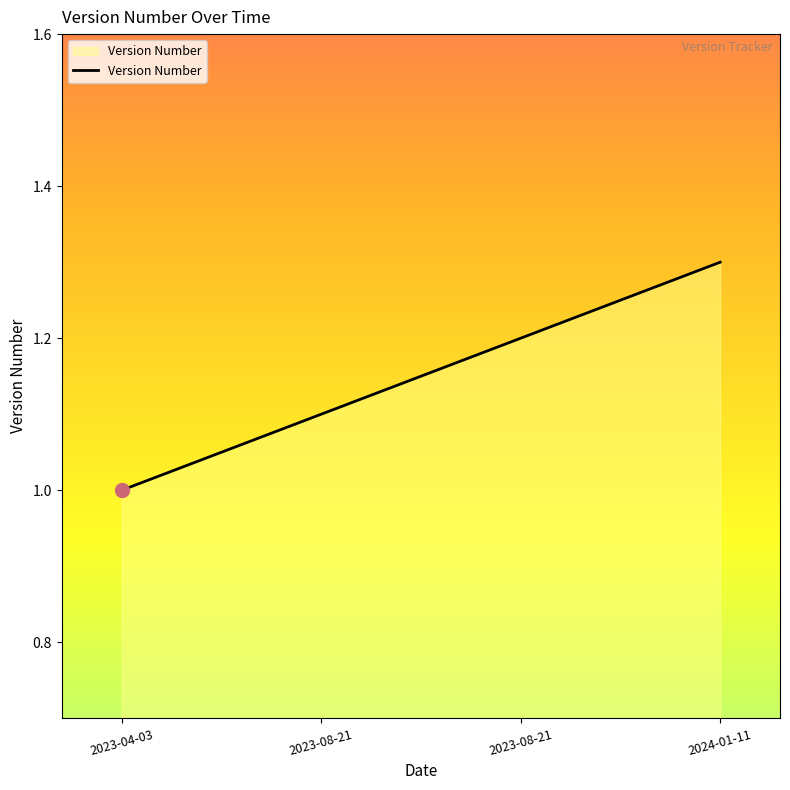

What is the value of the 1st point from the left?

1.0